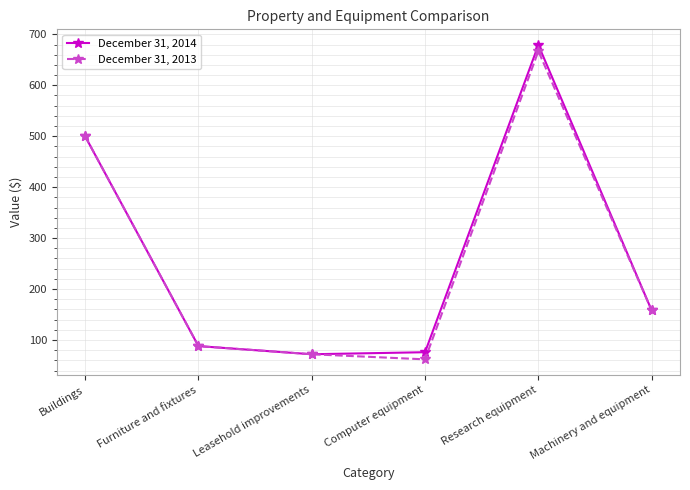

Which series changed the most between Furniture and fixtures and Computer equipment?

December 31, 2013